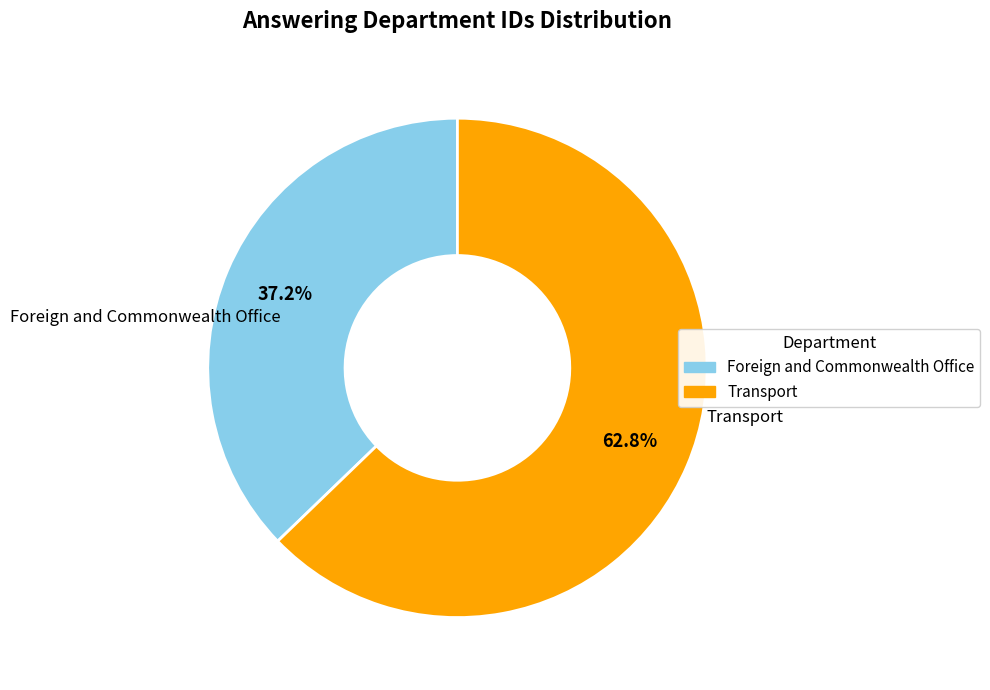

Between Transport and Foreign and Commonwealth Office, which is larger?

Transport